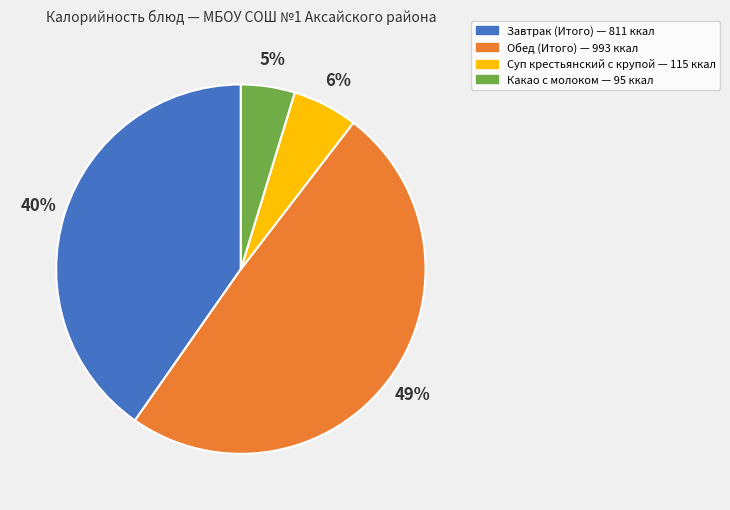

To the nearest percent, what is the combined percentage of Суп крестьянский с крупой and Завтрак (Итого)?

46%